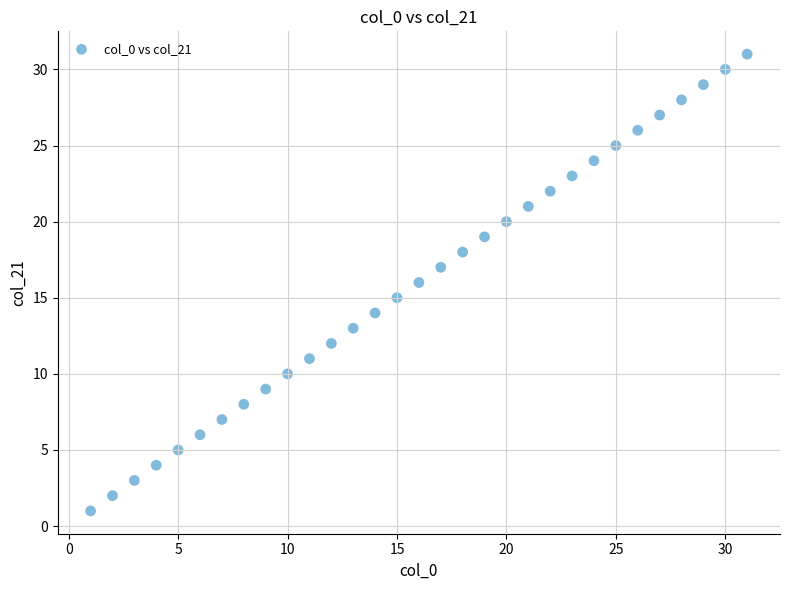

What is the range of Y values (max minus min)?

30